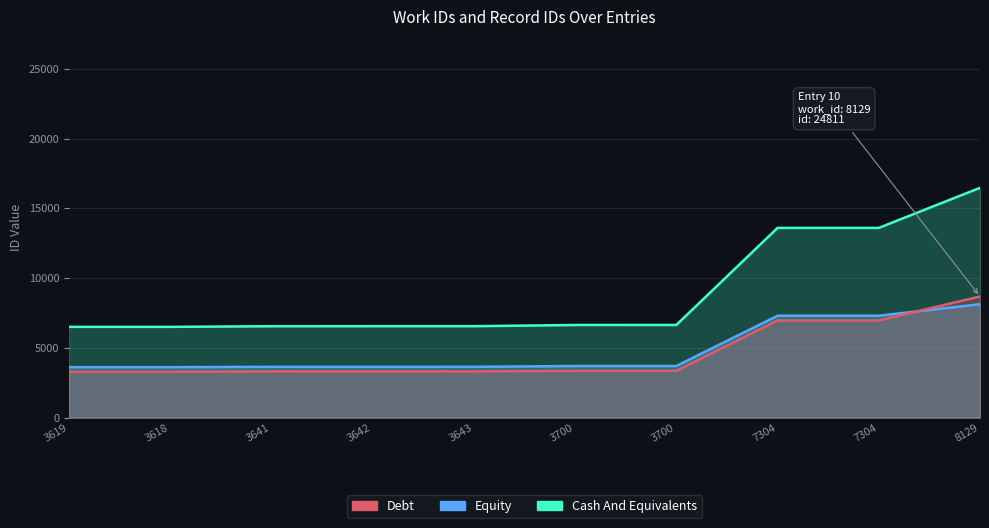

Reading left to right, what are all the values shown in this chart?

Debt: 3287.2	3287.9	3312.4	3312.8	3313.1	3353.3	3353.7	6962.9	6963.2	8683.8
Equity: 3619.0	3618.0	3641.0	3642.0	3643.0	3700.0	3700.0	7304.0	7304.0	8129.0
Cash And Equivalents: 6505.5	6506.0	6552.5	6553.5	6554.5	6640.5	6641.0	13599.0	13599.5	16470.0